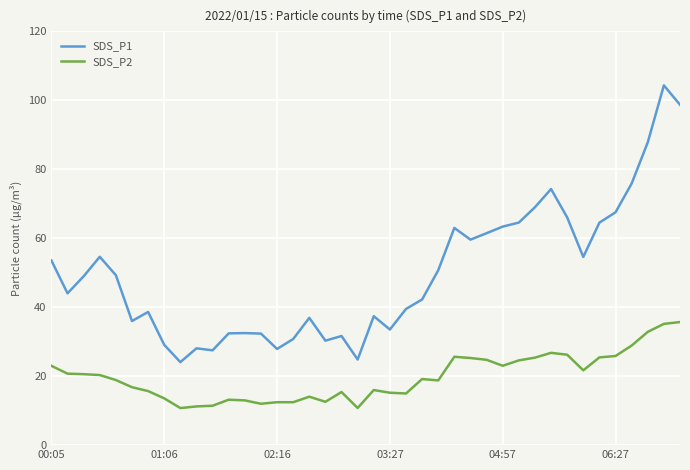

What is the smallest value displayed?

10.8